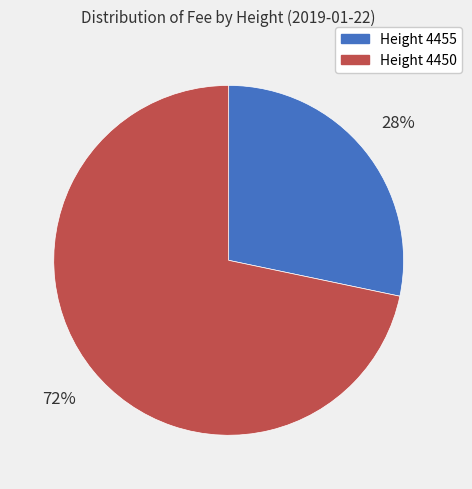

Is there any slice that represents more than half of the pie?

Yes